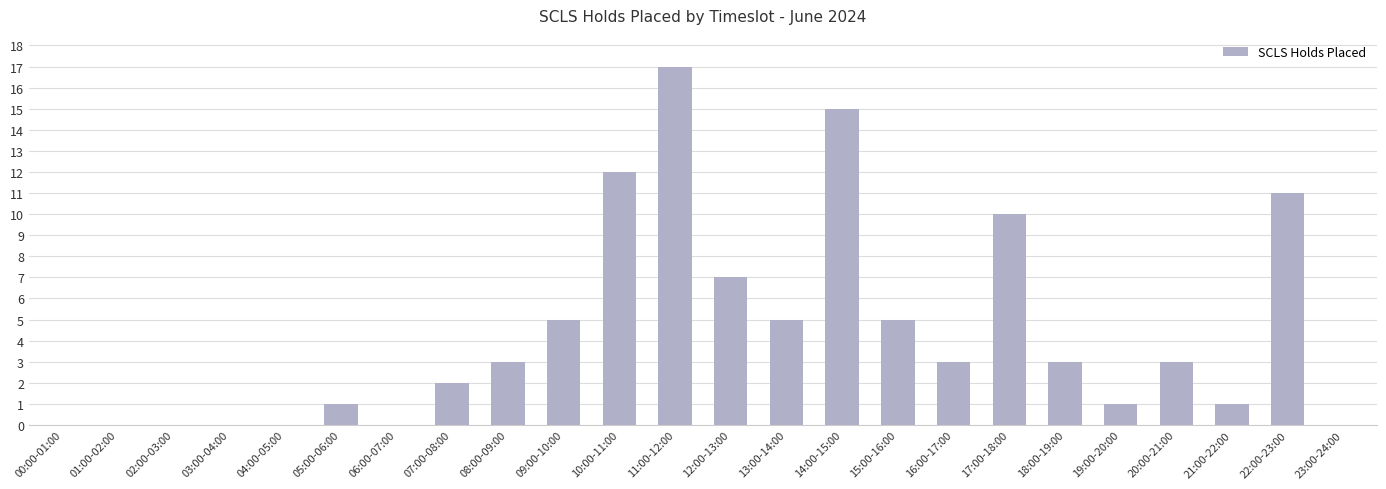

Between 20:00-21:00 and 22:00-23:00, which is larger?

22:00-23:00